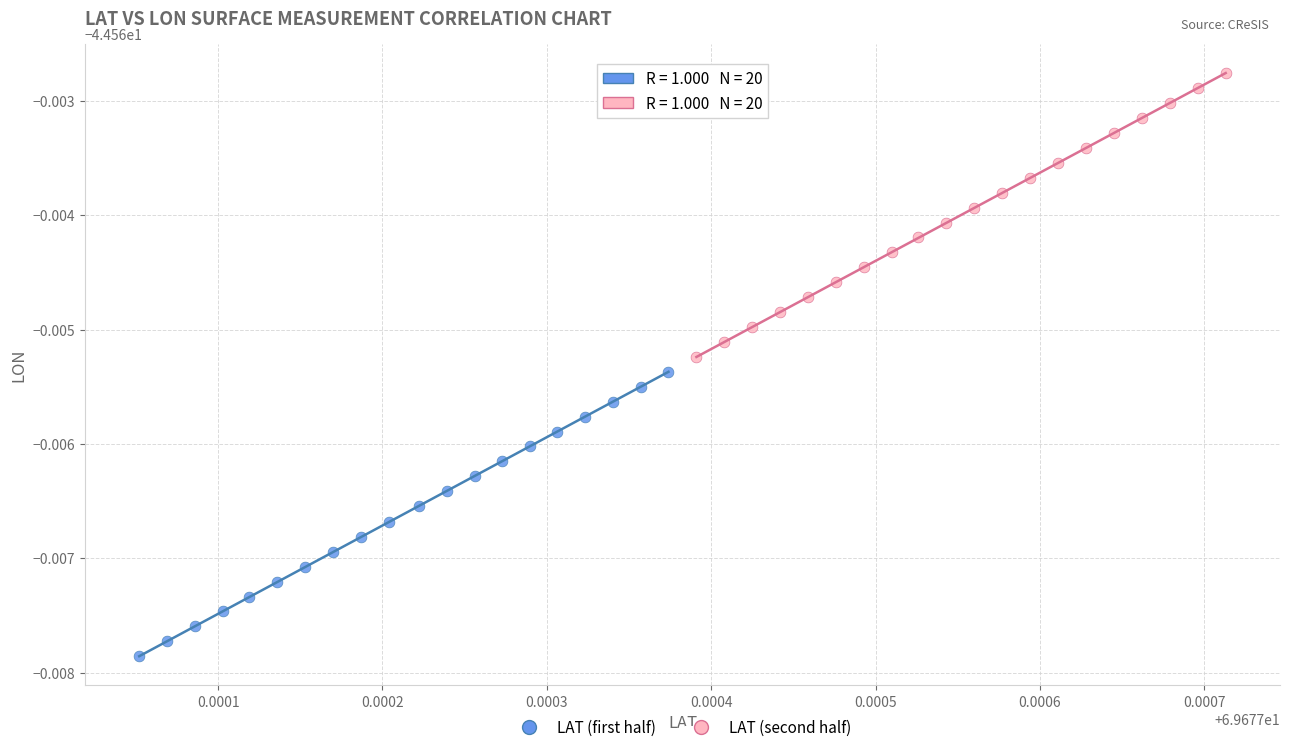

Which series reaches the minimum Y coordinate?

LAT (first half)